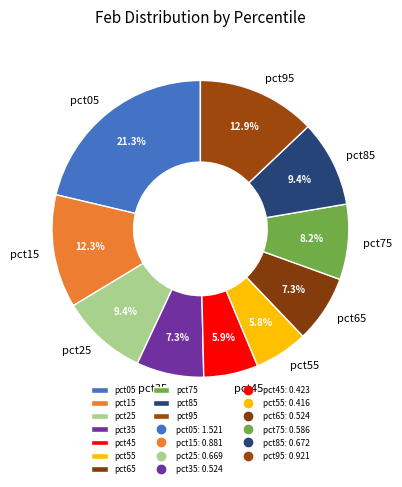

What is the largest slice in the pie chart?

pct05